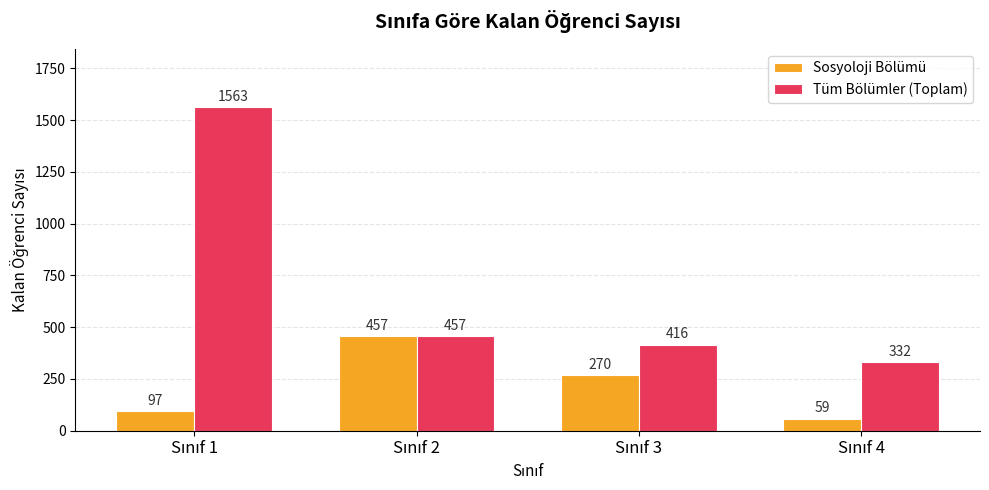

Reading right to left, what are all the values shown in this chart?

Sosyoloji Bölümü: 59	270	457	97
Tüm Bölümler (Toplam): 332	416	457	1563